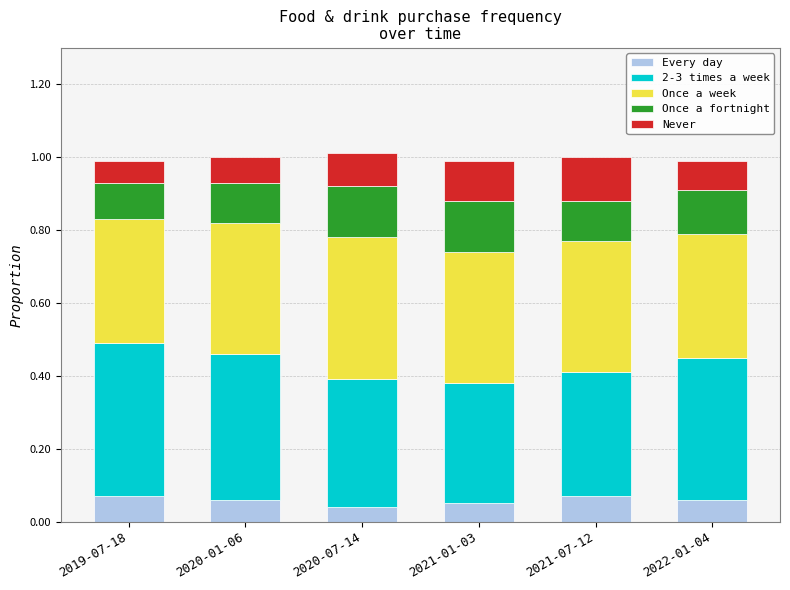

What is the total value across all series at 2019-07-18?

1.0